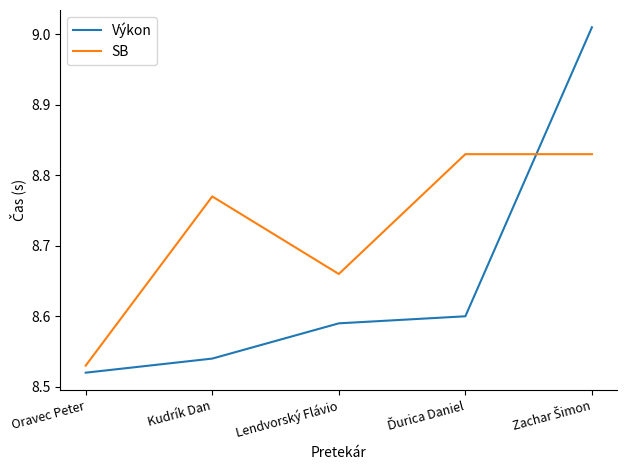

Which series ends up on top after the final intersection of Výkon and SB?

Výkon